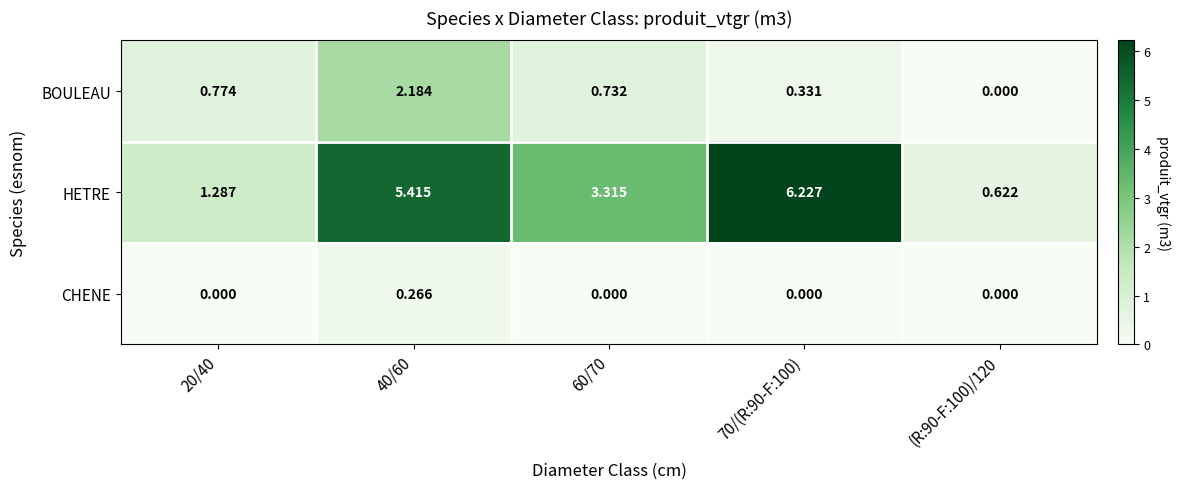

Which series changed the most between 40/60 and (R:90-F:100)/120?

HETRE